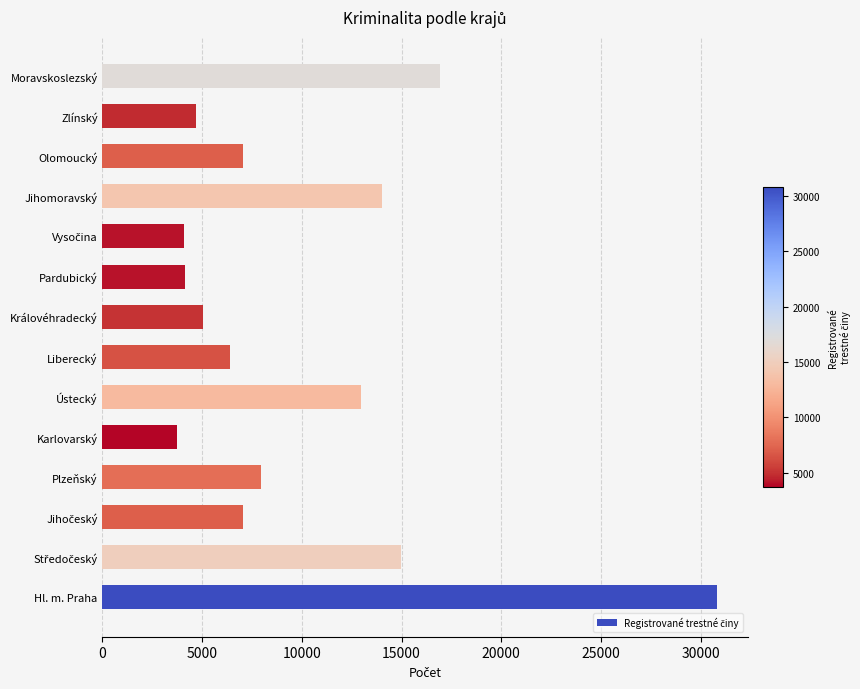

Where is the data nearest to the value 17275?

Moravskoslezský